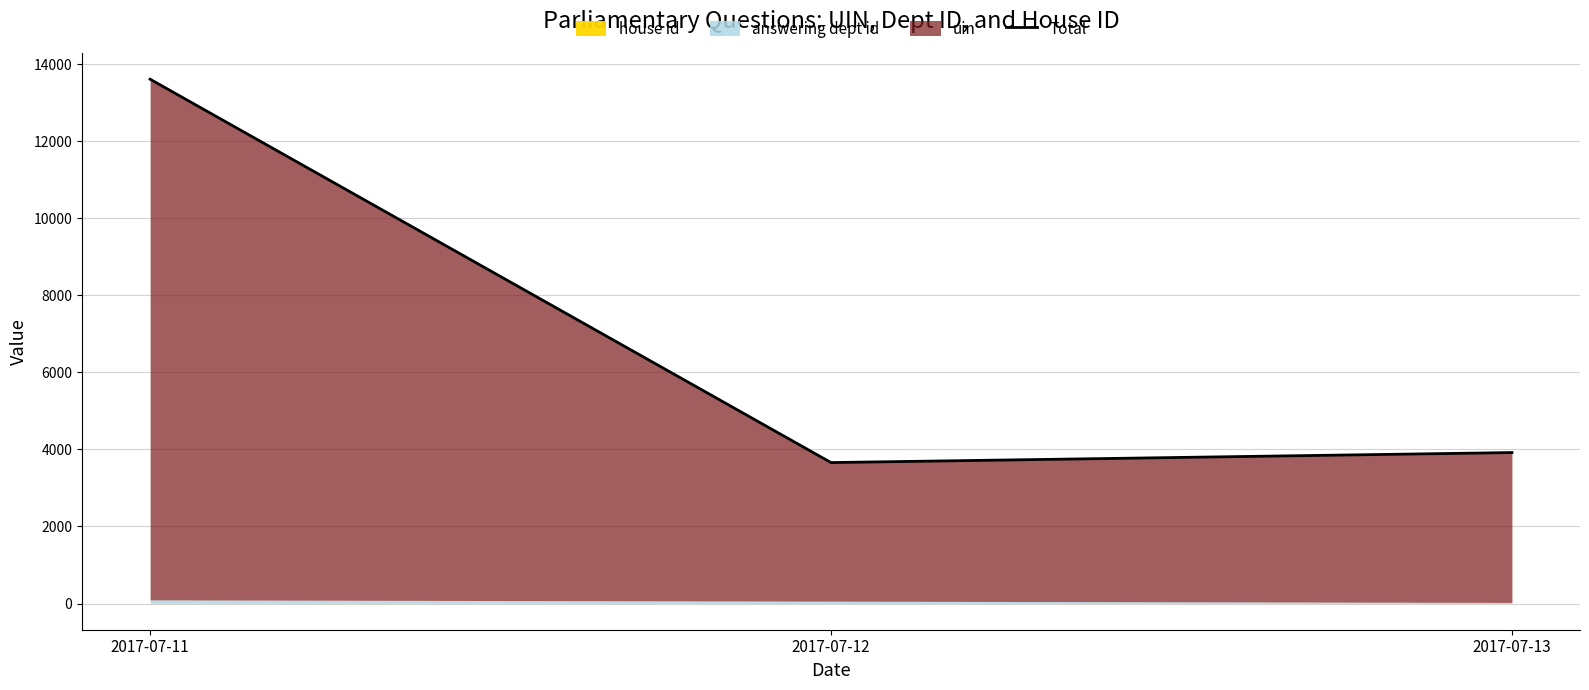

Reading left to right, what are all the values shown in this chart?

2017-07-11=13616	2017-07-12=3660	2017-07-13=3920